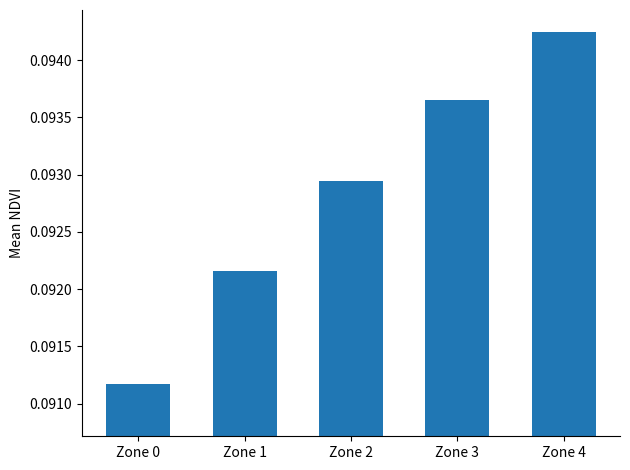

How many bars are there in total?

5